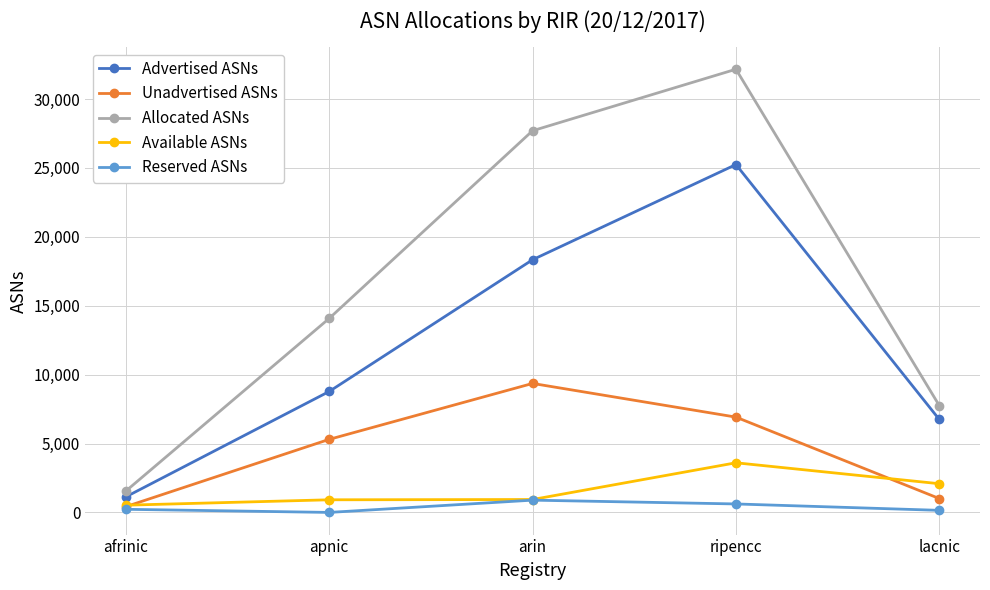

Where is Unadvertised ASNs nearest to the value 4890?

apnic